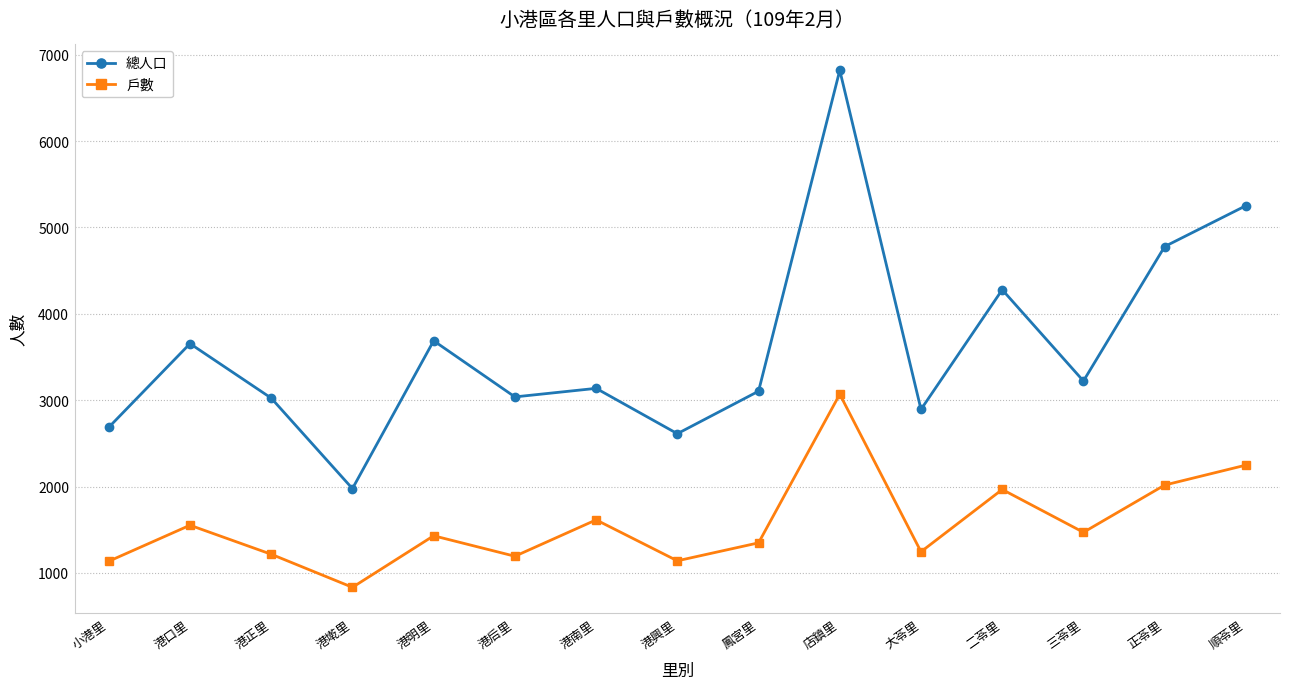

Where does the 總人口 series first go above 3137?

港口里